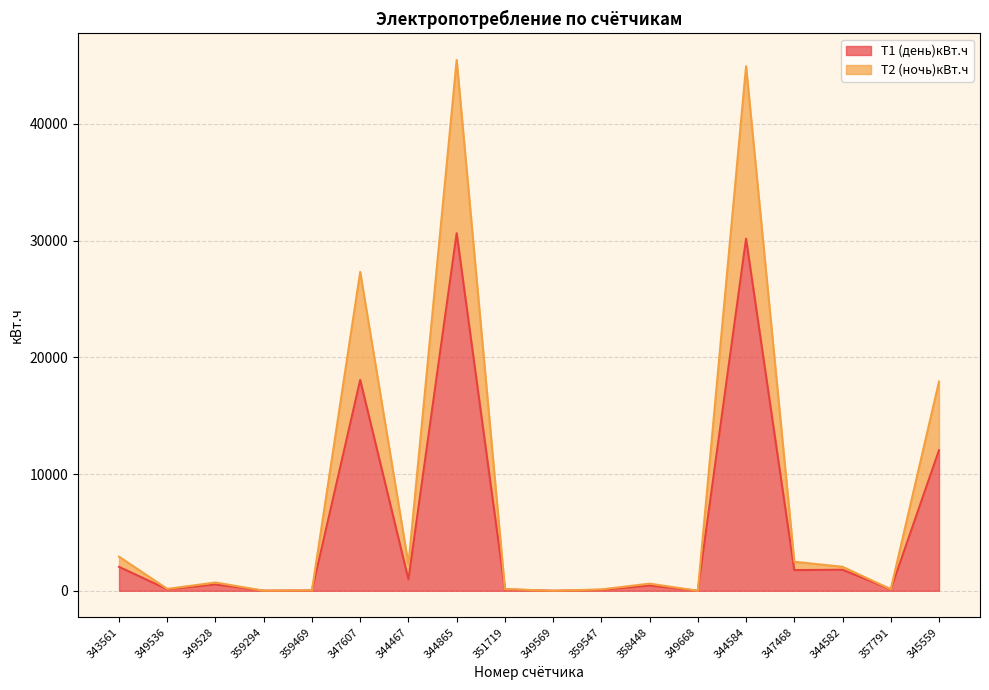

Reading right to left, list all the values displayed in this chart.

Т1 (день)кВт.ч: 12040.0	120.0	1801.0	1772.1	30158.0	0.0	450.0	76.0	0.0	114.1	30628.1	971.1	18059.1	26.0	7.0	539.1	126.0	2049.1
Т2 (ночь)кВт.ч: 17917.1	135.1	2055.0	2484.2	44926.1	0.0	612.0	117.1	0.0	149.2	45460.1	2273.2	27308.2	41.1	7.0	710.1	161.1	2921.1